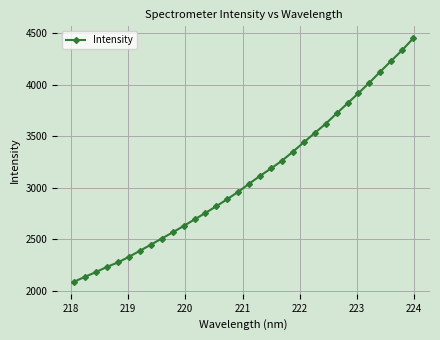

Reading left to right, what are all the values shown in this chart?

2091.7	2139.4	2184.8	2235.2	2277.9	2332.1	2390.3	2449.4	2509.2	2568.7	2631.0	2694.0	2757.4	2822.7	2891.1	2962.3	3040.7	3116.4	3188.8	3262.7	3350.5	3441.4	3532.0	3621.1	3720.6	3818.6	3917.8	4018.4	4125.6	4230.1	4333.4	4446.8